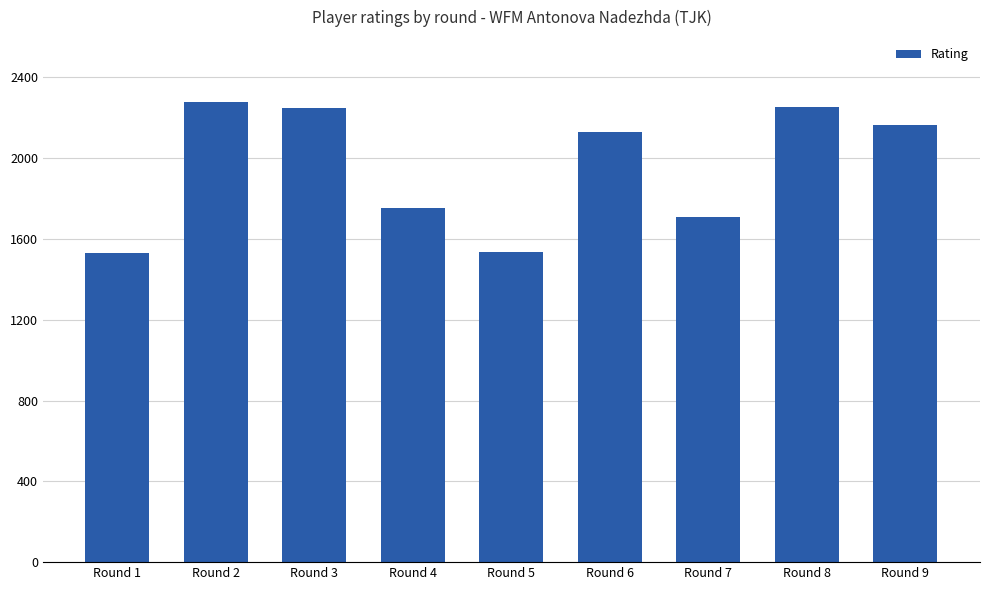

Does the chart contain any negative values?

No